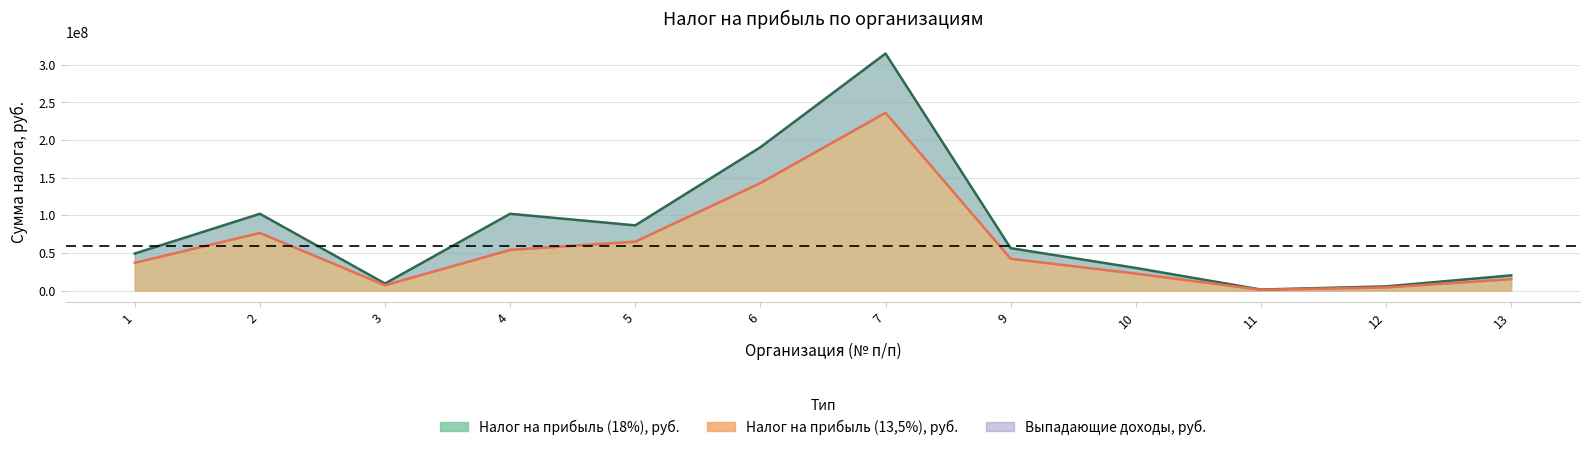

The Налог на прибыль (18%), руб. series shows 79058638.6 at 1. True or false?

False